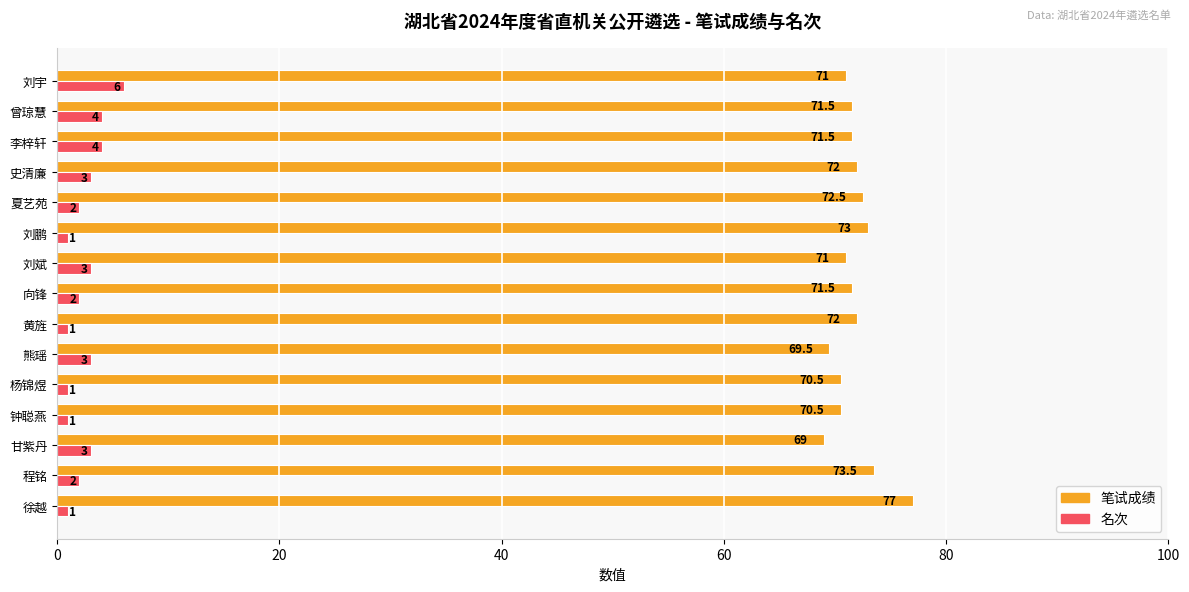

At how many categories does at least one series exceed 24?

15